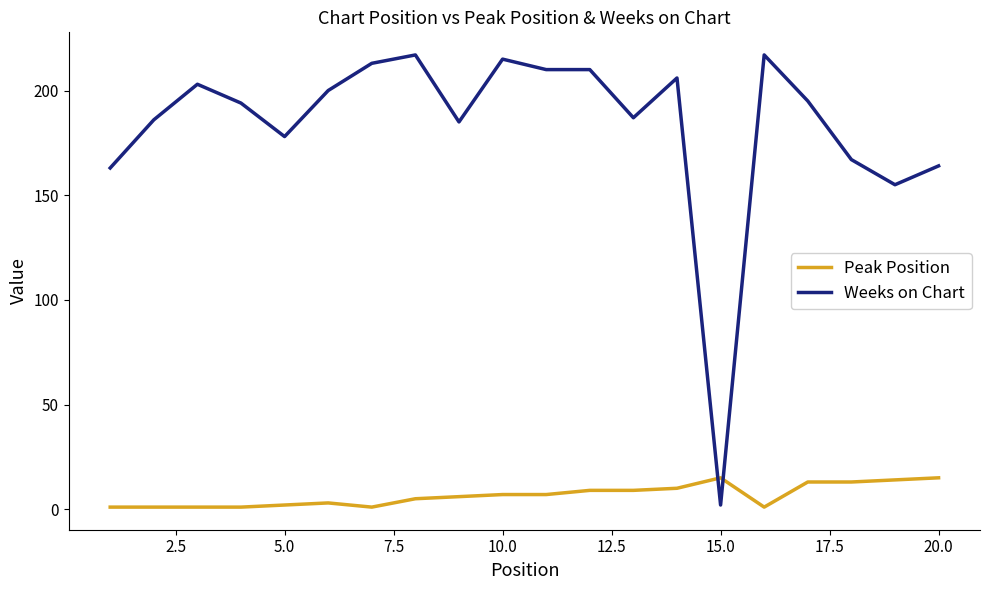

Reading left to right, transcribe all the data shown in this chart.

Peak Position: 1	1	1	1	2	3	1	5	6	7	7	9	9	10	15	1	13	13	14	15
Weeks on Chart: 163	186	203	194	178	200	213	217	185	215	210	210	187	206	2	217	195	167	155	164